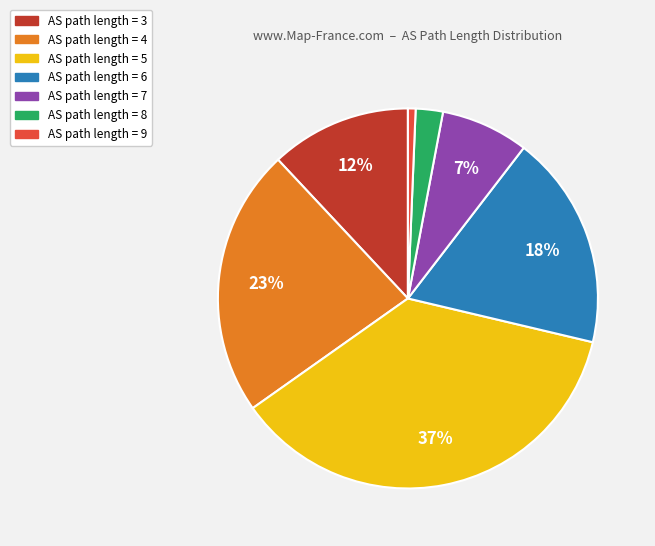

Is there a majority slice in this chart?

No